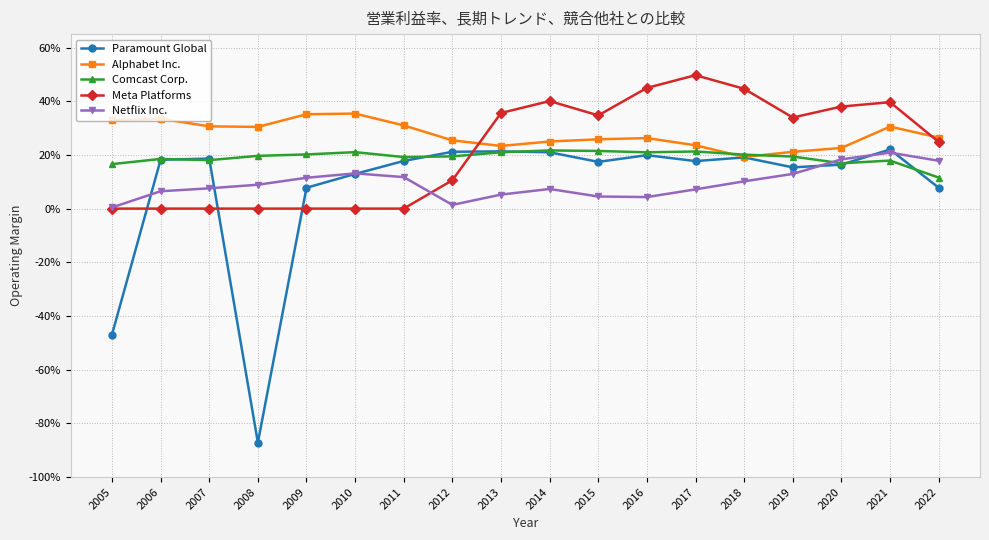

What is the smallest value displayed?

-0.9